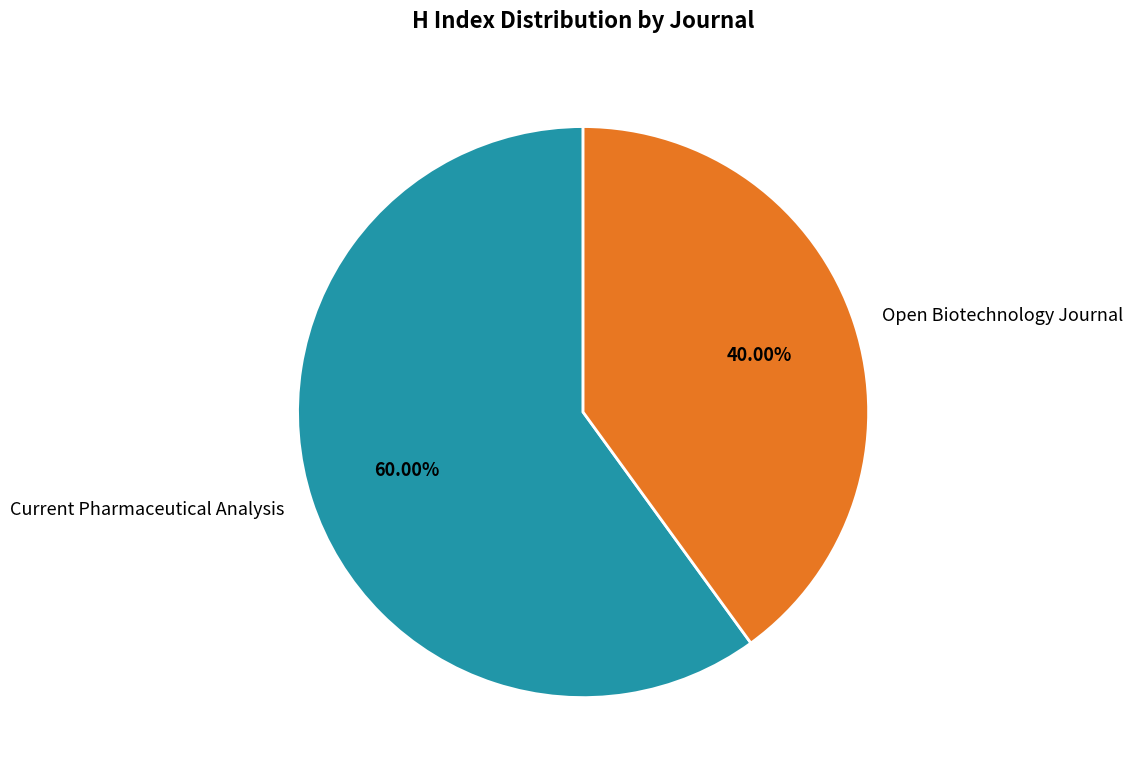

Which slice is the largest?

Current Pharmaceutical Analysis